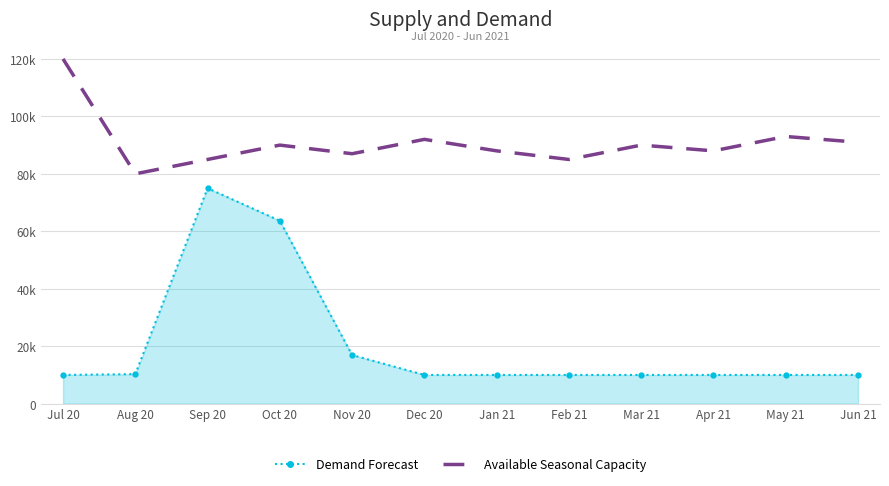

At which label does Available Seasonal Capacity reach its minimum?

Aug 20